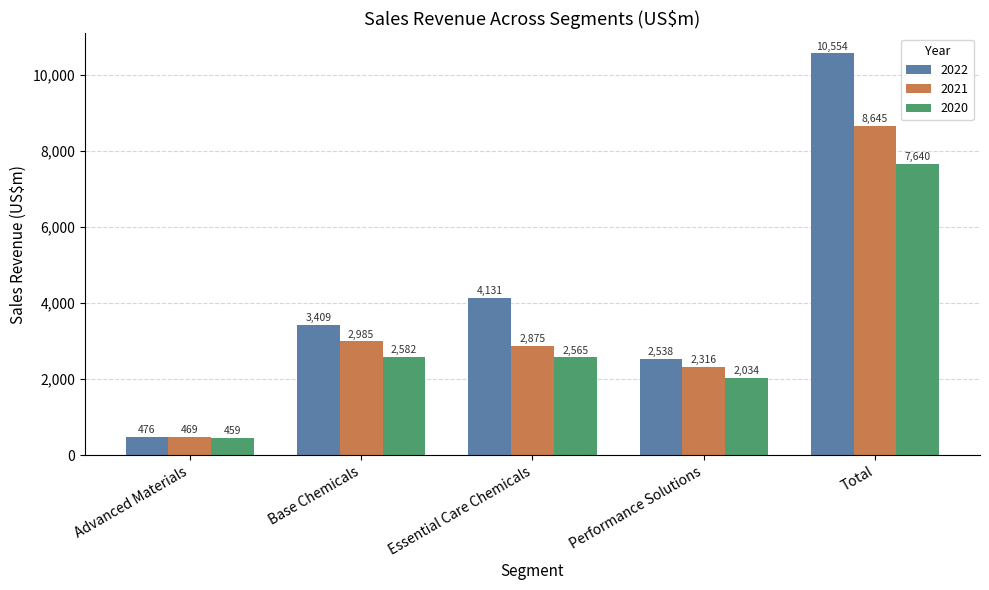

What is the label of the 5th bar from the right?

Advanced Materials